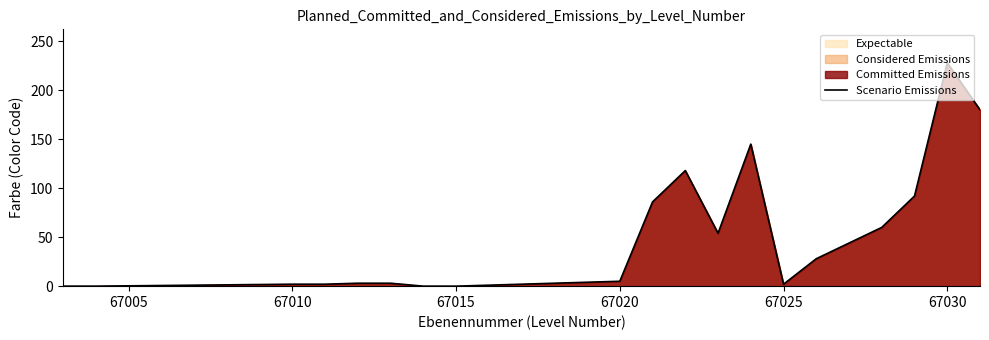

True or false: there are more than 1 points higher than both neighbors.

True